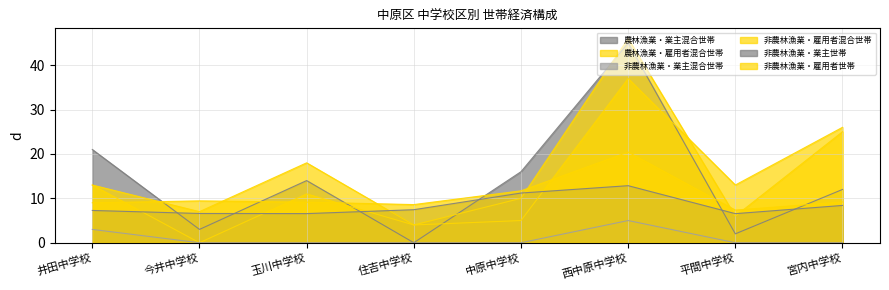

What is the label of the 2nd point from the right?

平間中学校